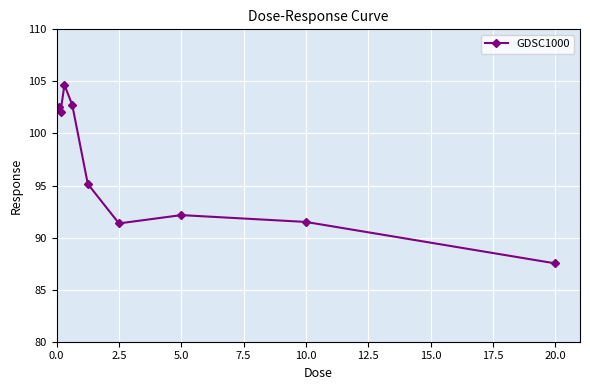

What is the difference between the maximum and second lowest values?

13.3